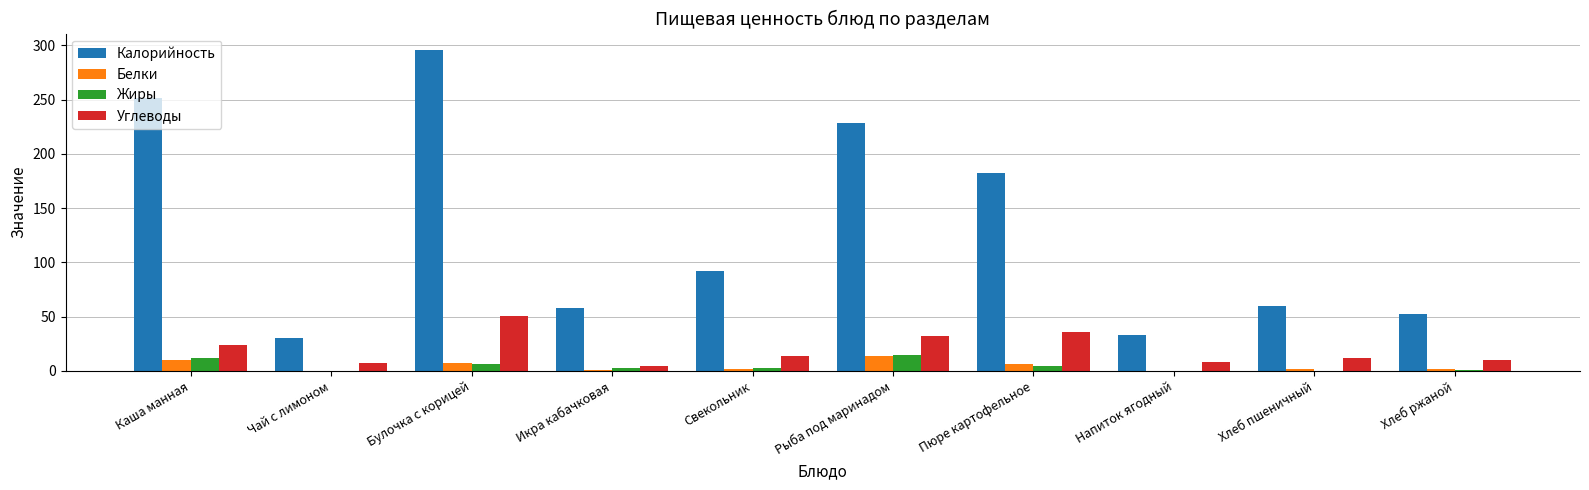

Where is Калорийность nearest to the value 162?

Пюре картофельное